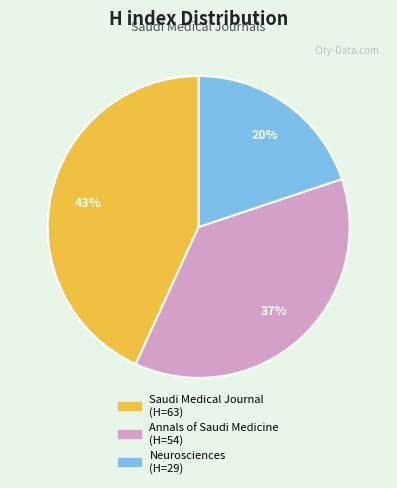

Is there a majority slice in this chart?

No